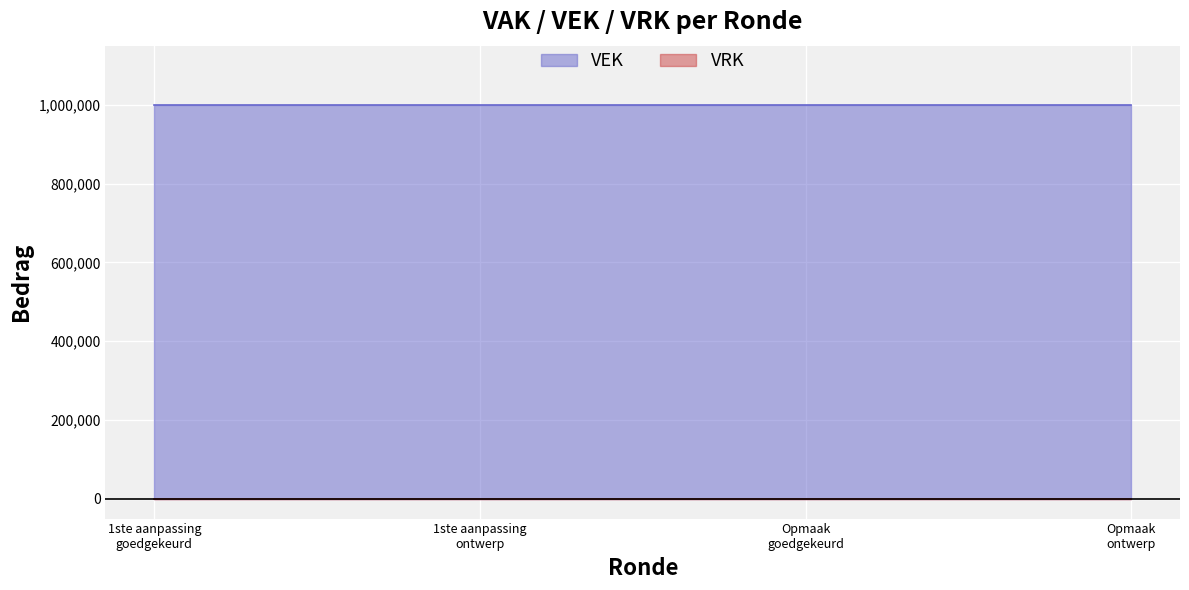

How many lines are shown in the chart?

2